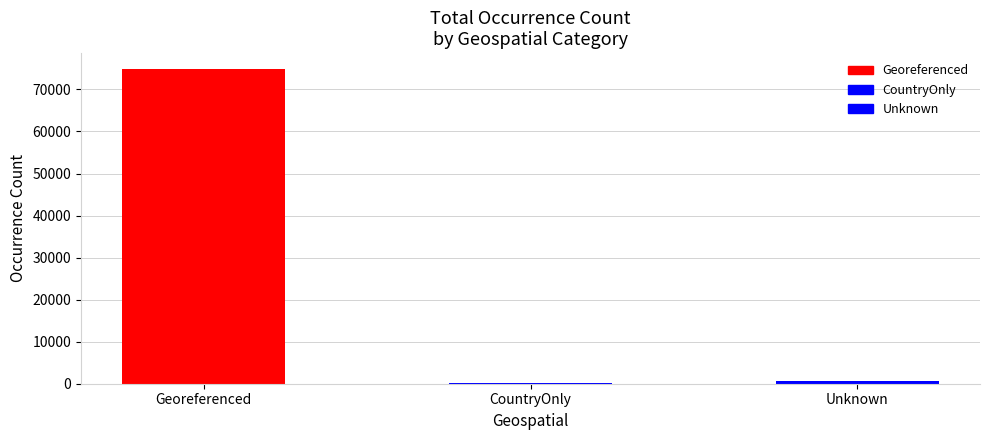

What is the average value?

25199